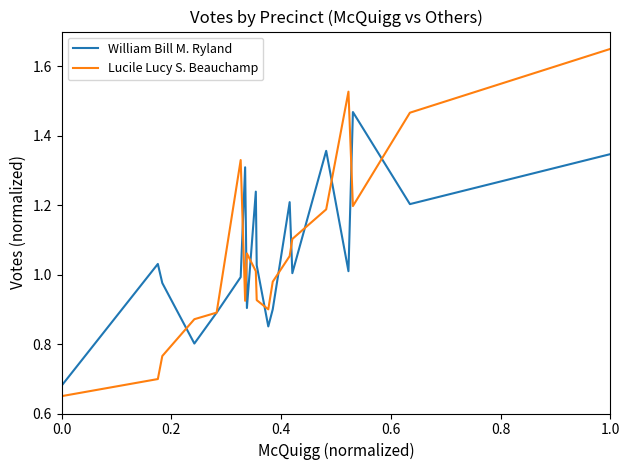

How many interior local peaks does the William Bill M. Ryland series have?

6